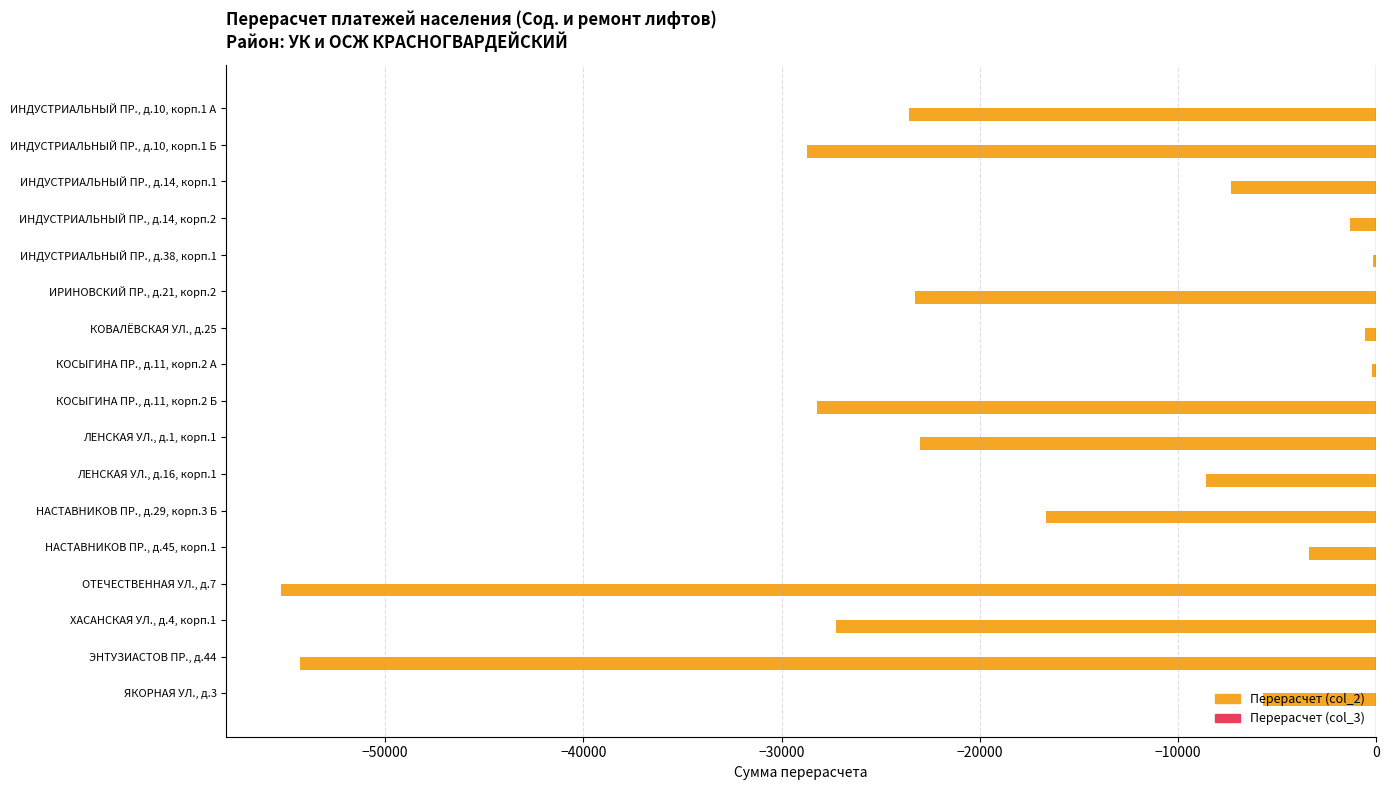

What is the sum of the values at ЭНТУЗИАСТОВ ПР., д.44 and НАСТАВНИКОВ ПР., д.29, корп.3 Б?

-70987.0